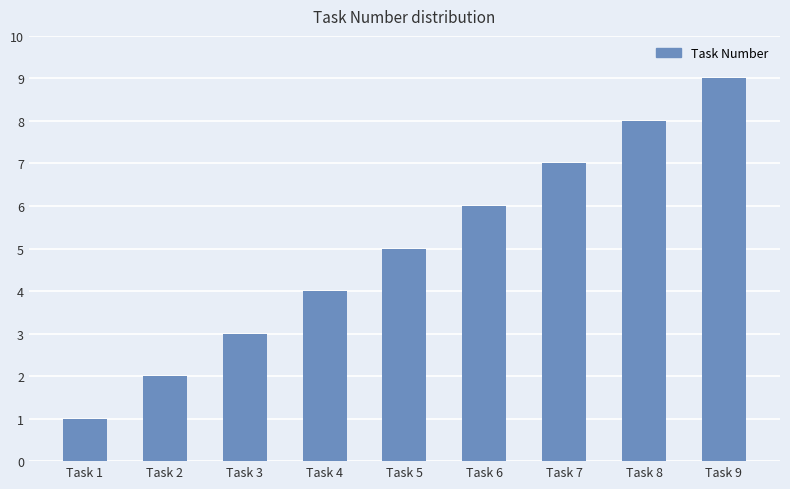

What is the change in value from Task 1 to Task 8?

+7